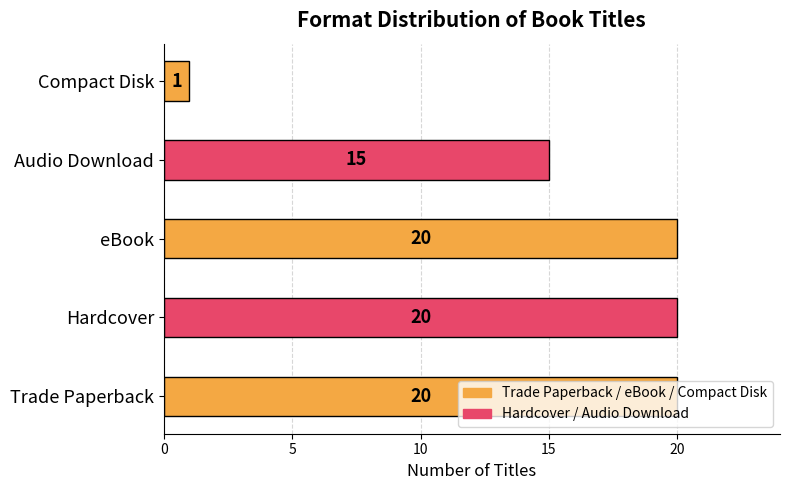

Approximately how many times larger is the value at eBook compared to Compact Disk?

20.0